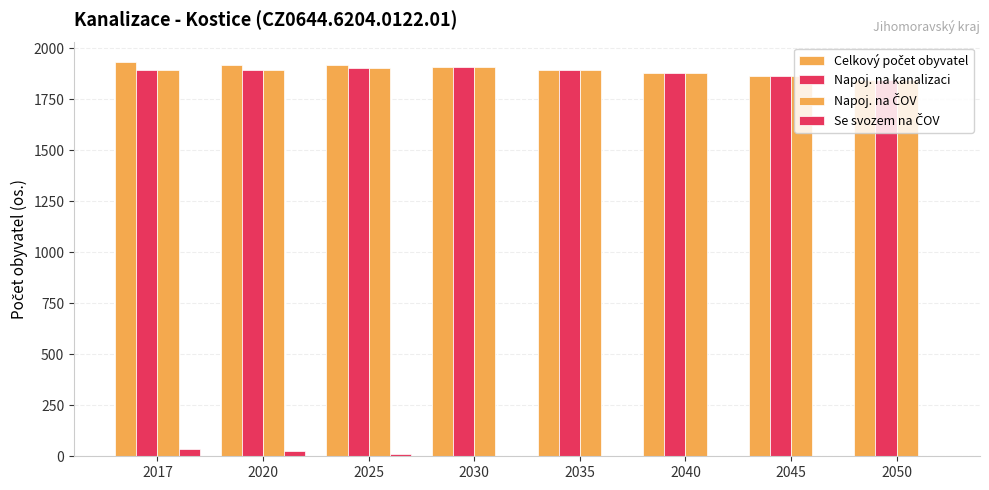

Which series changed the most between 2020 and 2050?

Celkový počet obyvatel